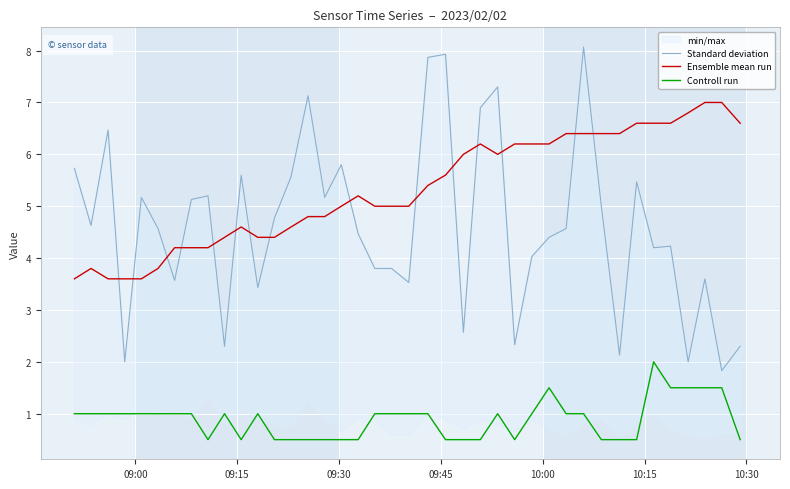

True or false: Controll run and Ensemble mean run intersect in this chart.

False